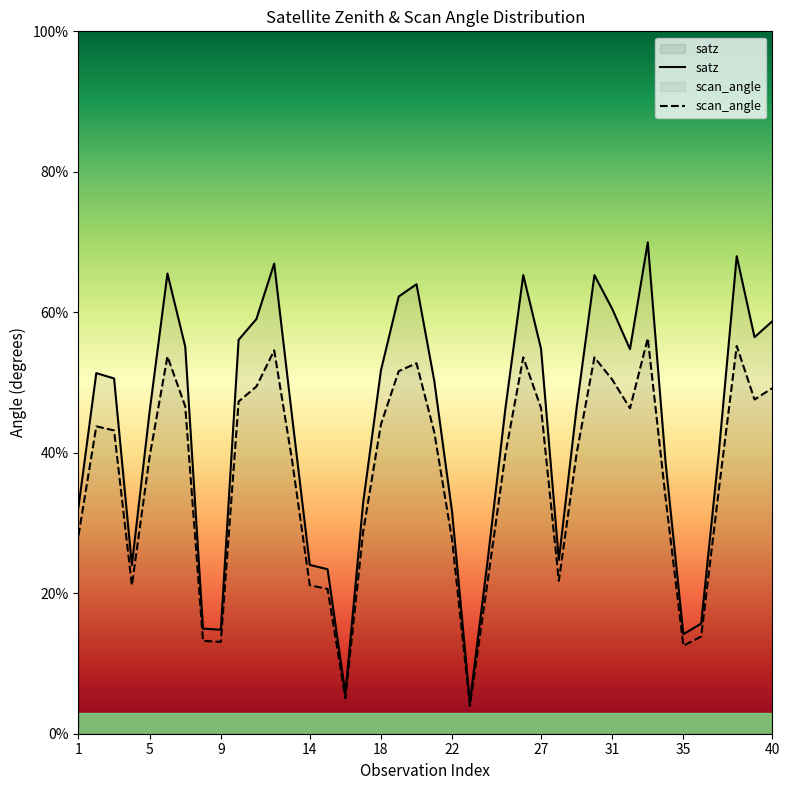

At how many categories does at least one series exceed 40?

25